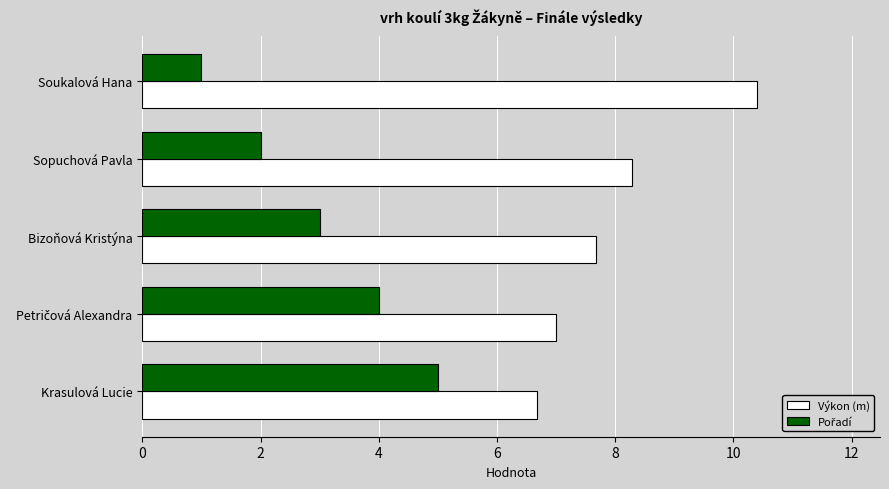

Count the number of data series in this chart.

2